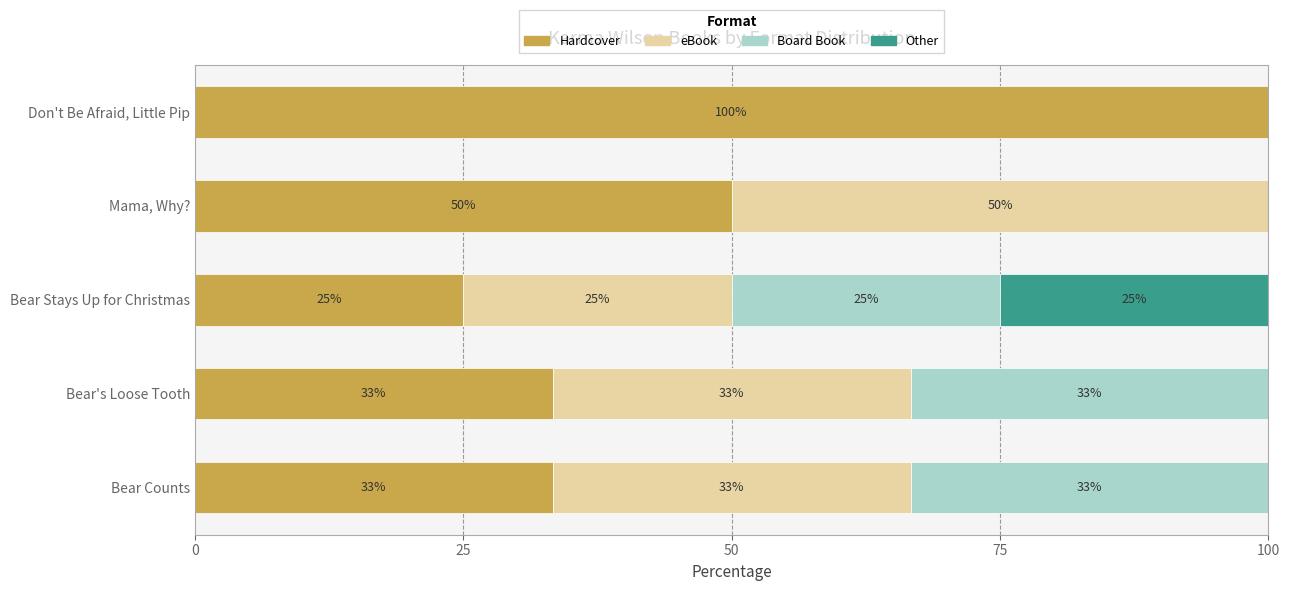

Which category has the highest value in the Hardcover series?

Don't Be Afraid, Little Pip